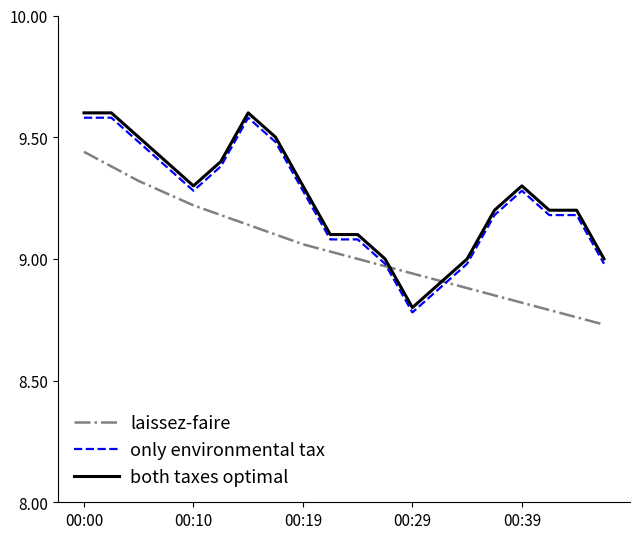

Does the chart display data point markers on the line(s)?

No